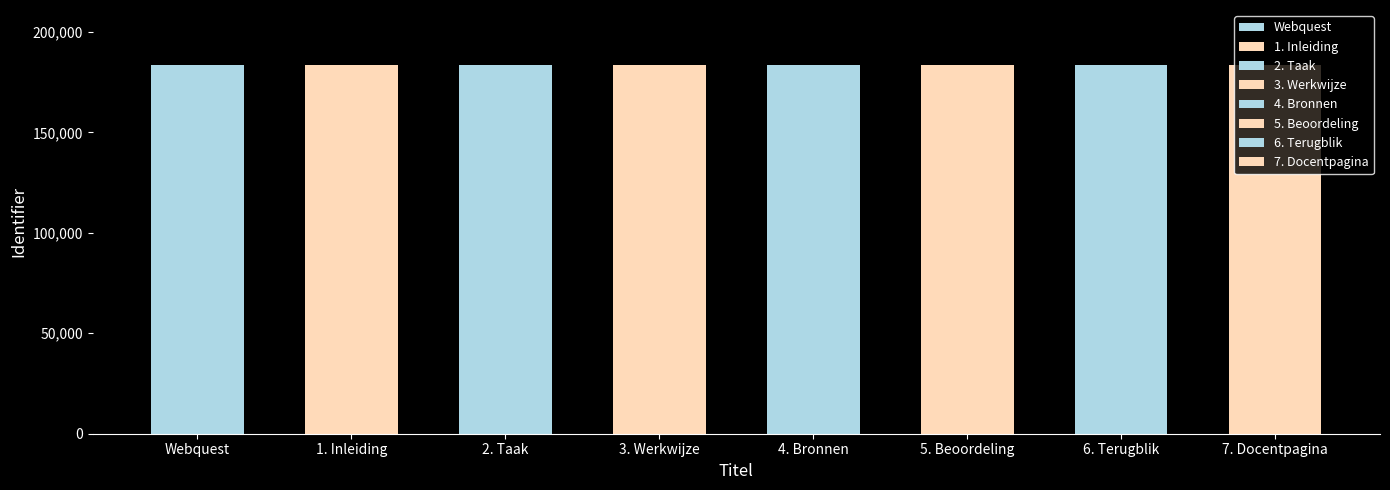

What is the average value?

183372